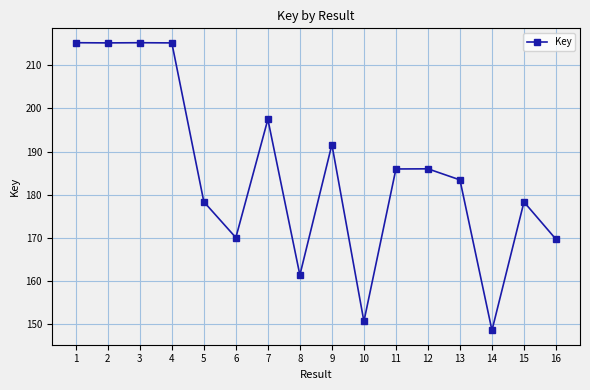

List the labels in order of value, smallest first.

14, 10, 8, 16, 6, 15, 5, 13, 11, 12, 9, 7, 4, 2, 3, 1